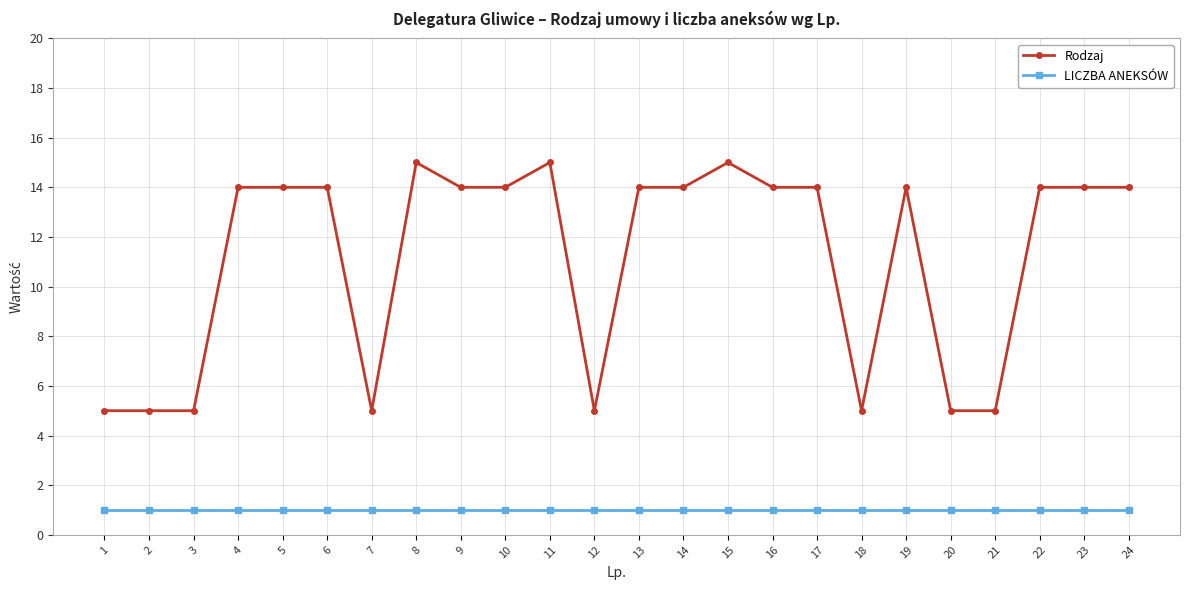

Read the Rodzaj value at 10, to the nearest 10.

10